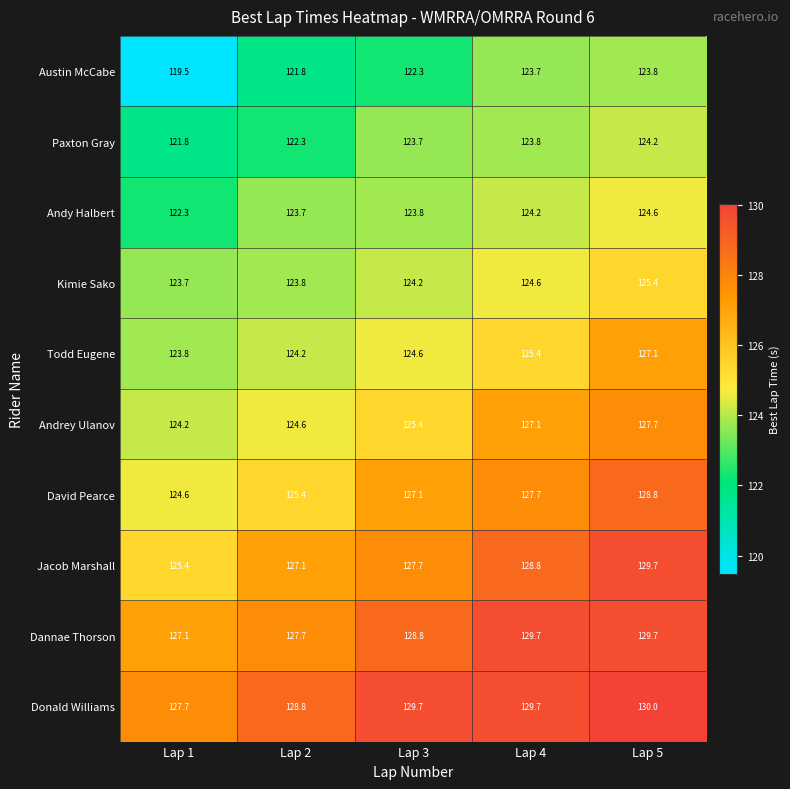

List the labels in order of Paxton Gray value, smallest first.

Lap 1, Lap 2, Lap 3, Lap 4, Lap 5